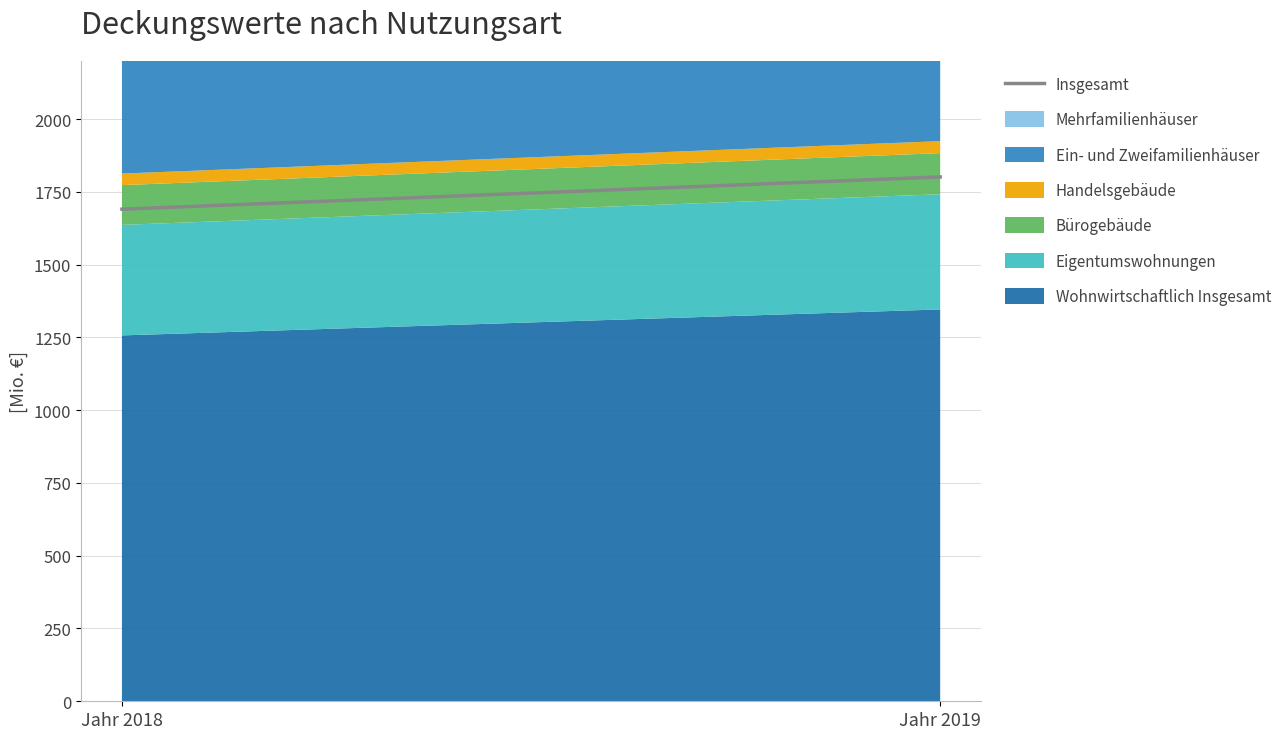

What is the value of the 2nd point from the left?

1801.0